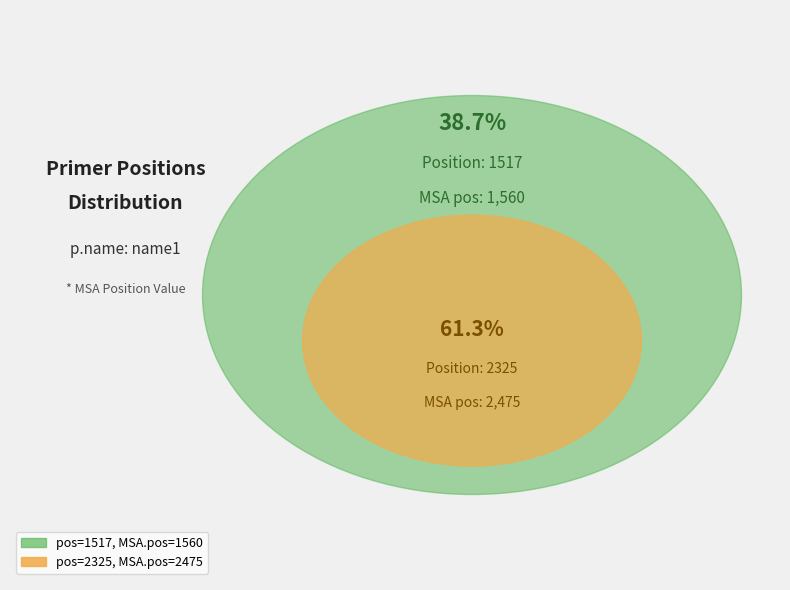

Is it true that 2325 is 61% of the pie?

True